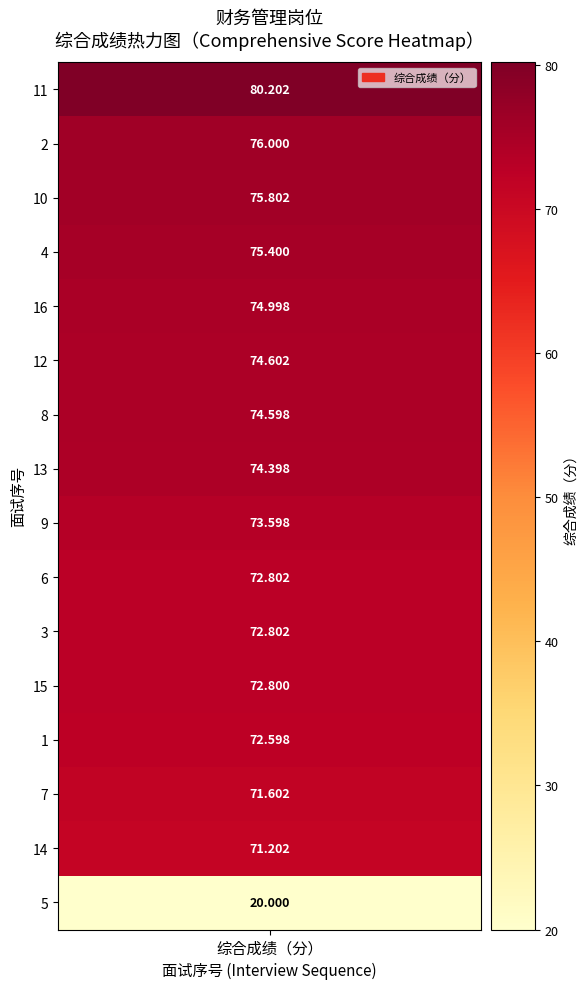

What is the sum of all values?

1133.4